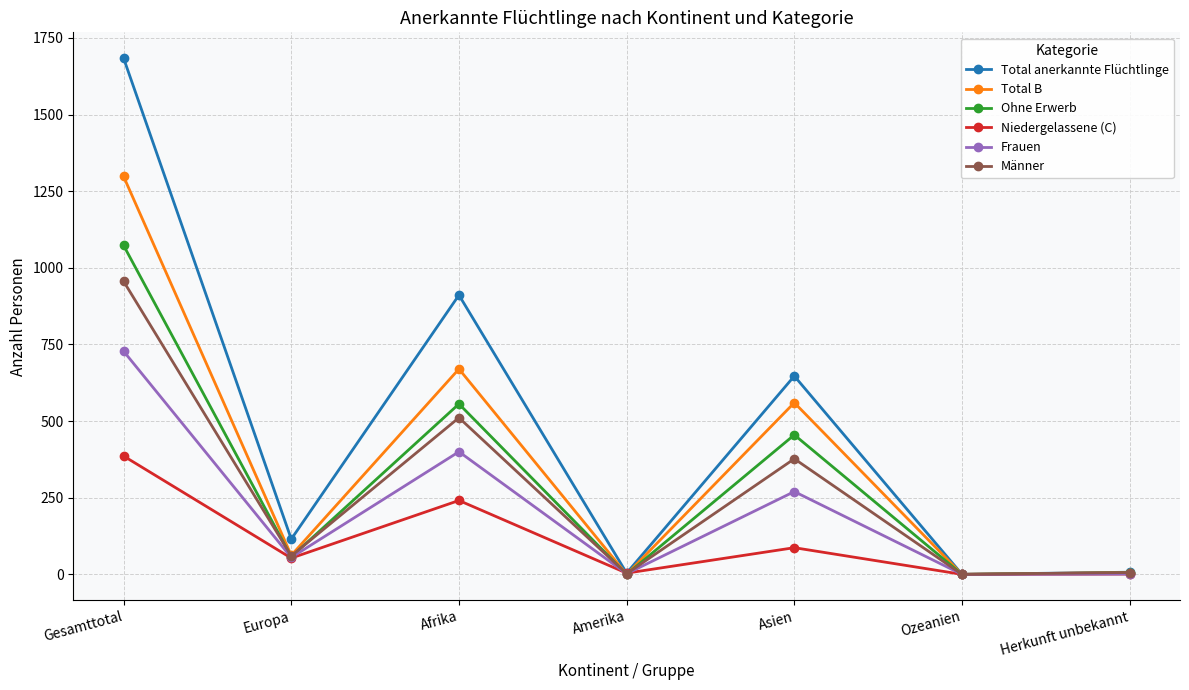

Which label corresponds to the largest value in the chart?

Gesamttotal